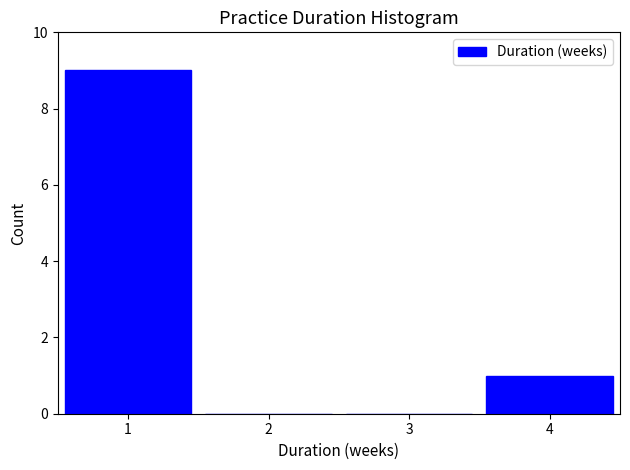

How tall is the bar that spans 0.5 to 1.5 on the x-axis? The values are not printed on the chart, so give them approximately, as read against the axis.

9